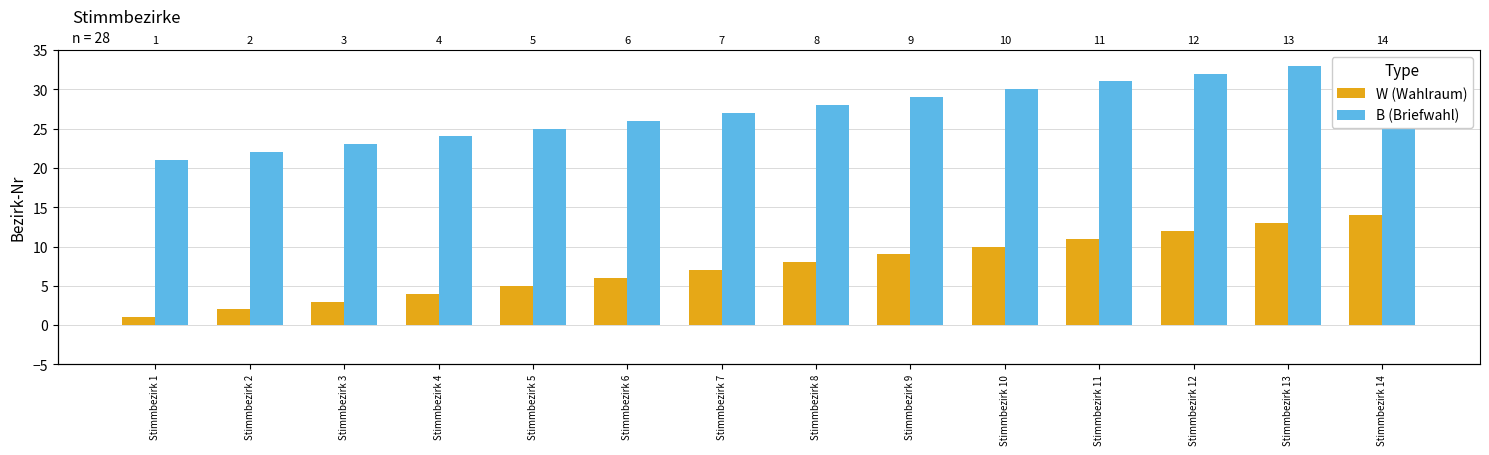

What is the smallest value displayed?

1